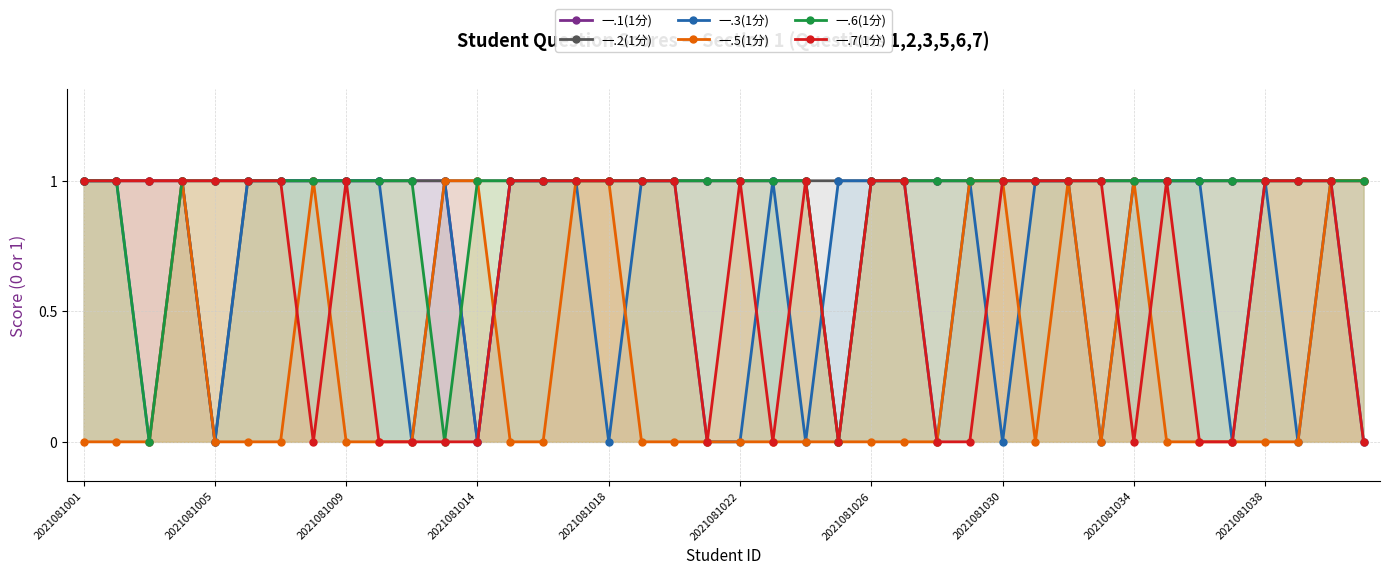

Does the chart display data point markers on the line(s)?

Yes